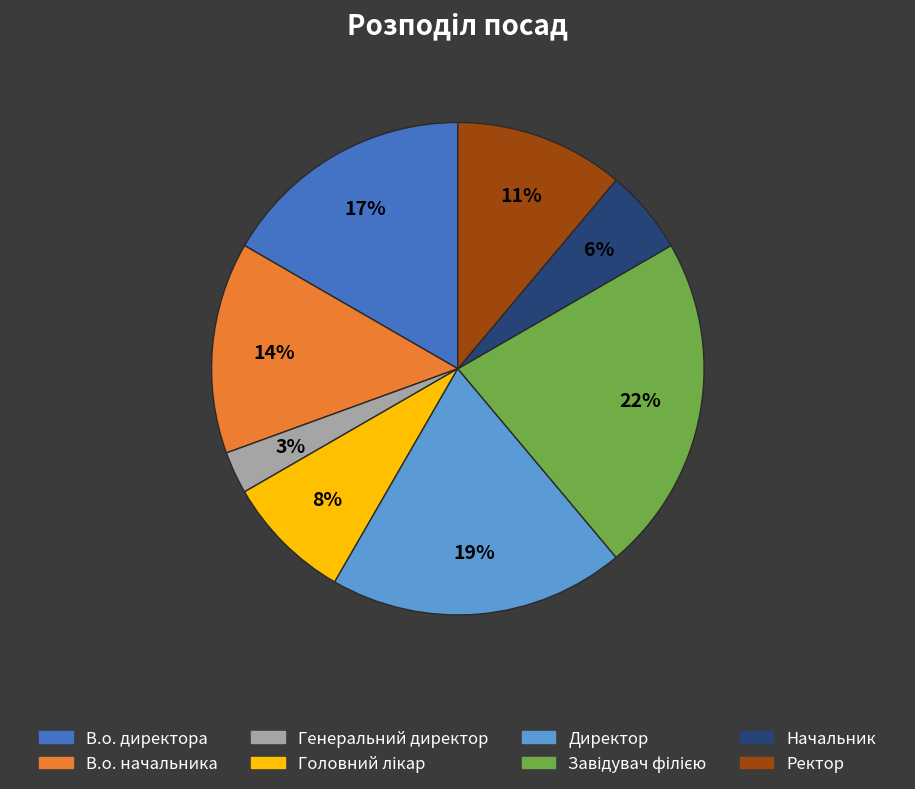

What percentage is the Директор slice, to the nearest percent?

19%